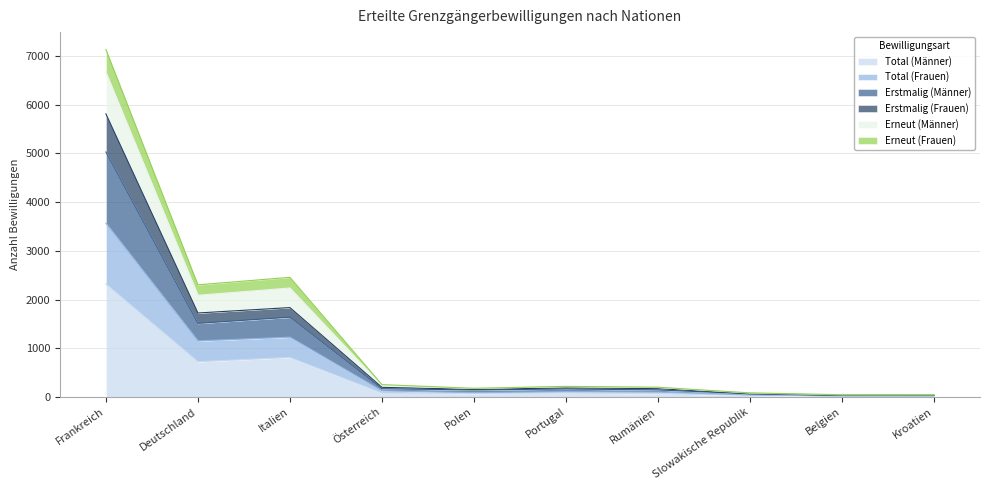

At which category is the sum across all series the highest?

Frankreich